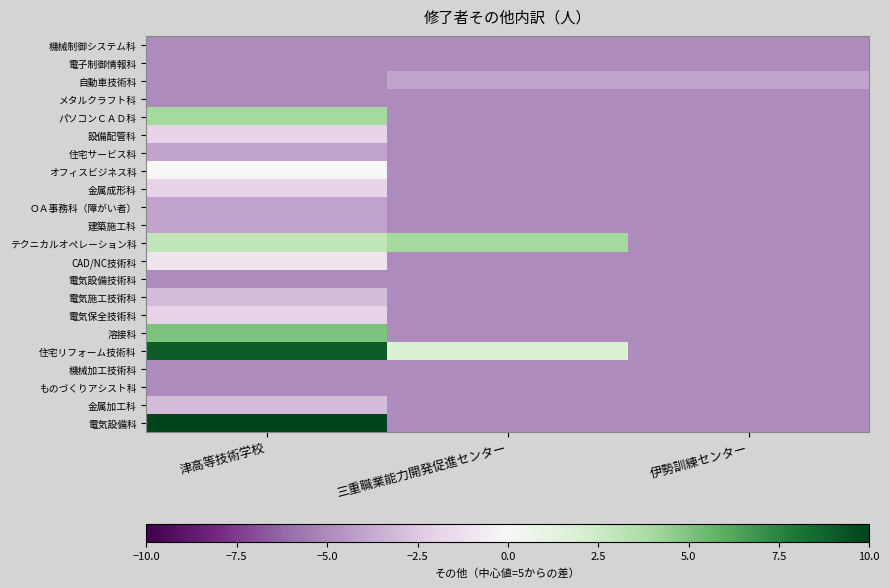

What is the difference between the highest and lowest values at 津高等技術学校?

15